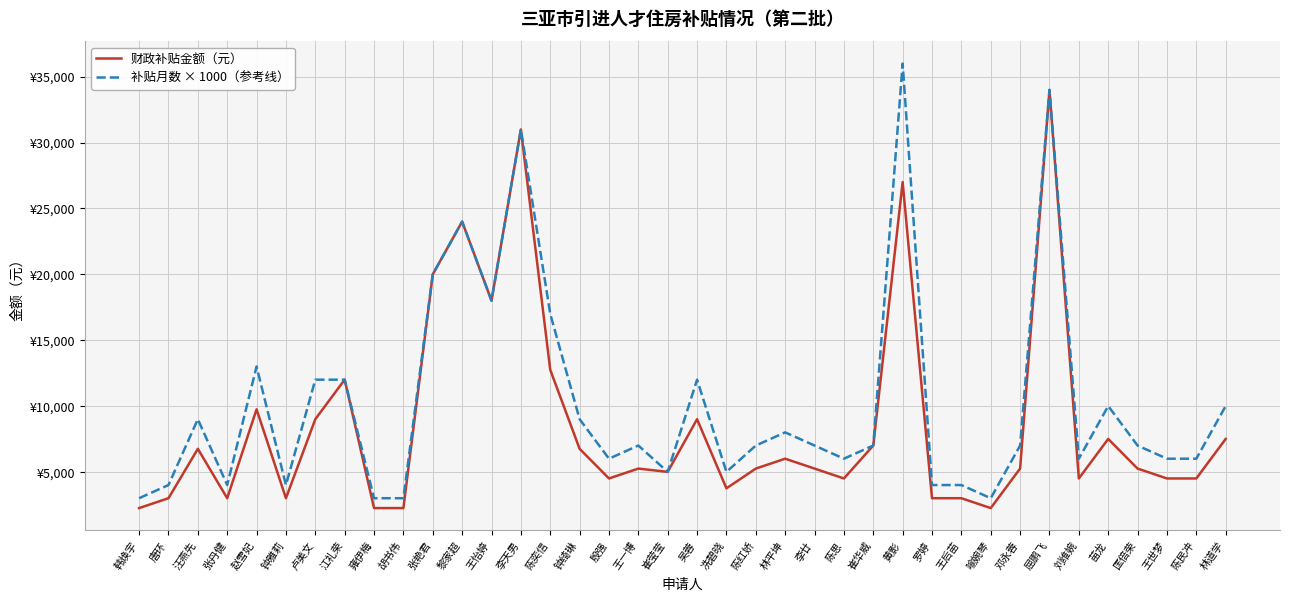

Where is the first local maximum for 财政补贴金额（元）?

汪燕先